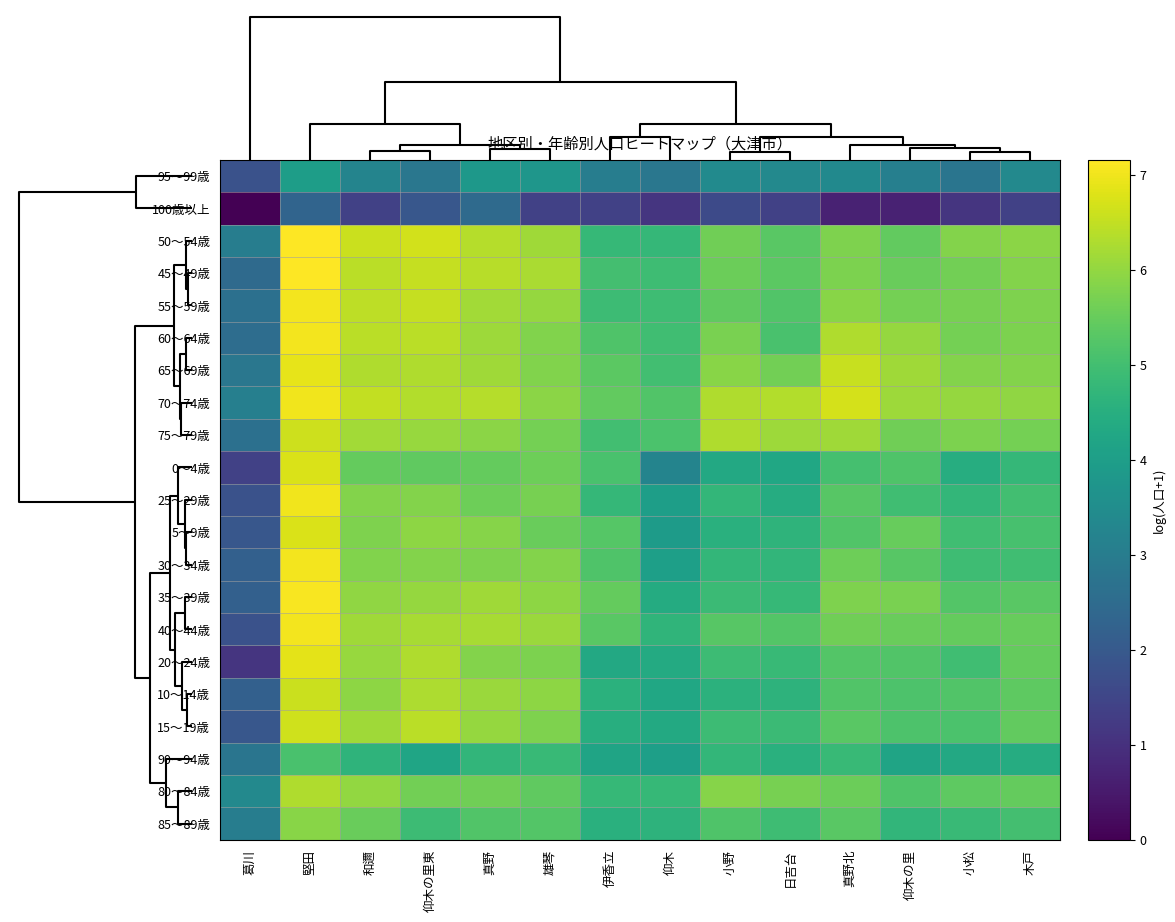

Rank the series at 小野 from lowest to highest value.

100歳以上, 95～99歳, 0～4歳, 5～9歳, 10～14歳, 25～29歳, 30～34歳, 90～94歳, 35～39歳, 20～24歳, 15～19歳, 85～89歳, 40～44歳, 55～59歳, 45～49歳, 50～54歳, 60～64歳, 80～84歳, 65～69歳, 70～74歳, 75～79歳